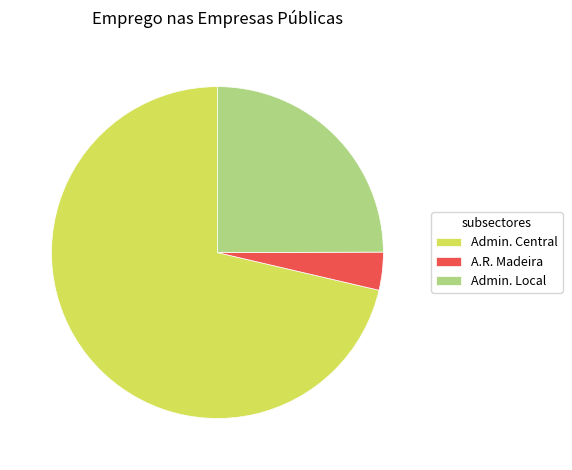

True or false: Admin. Local accounts for 25% of the total.

True